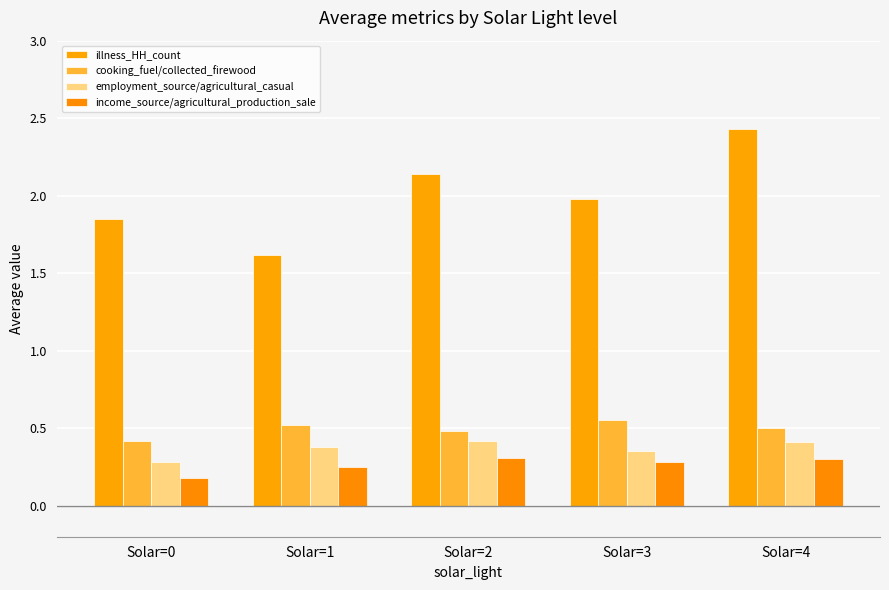

Are the bars grouped side by side (vs. stacked)?

Yes